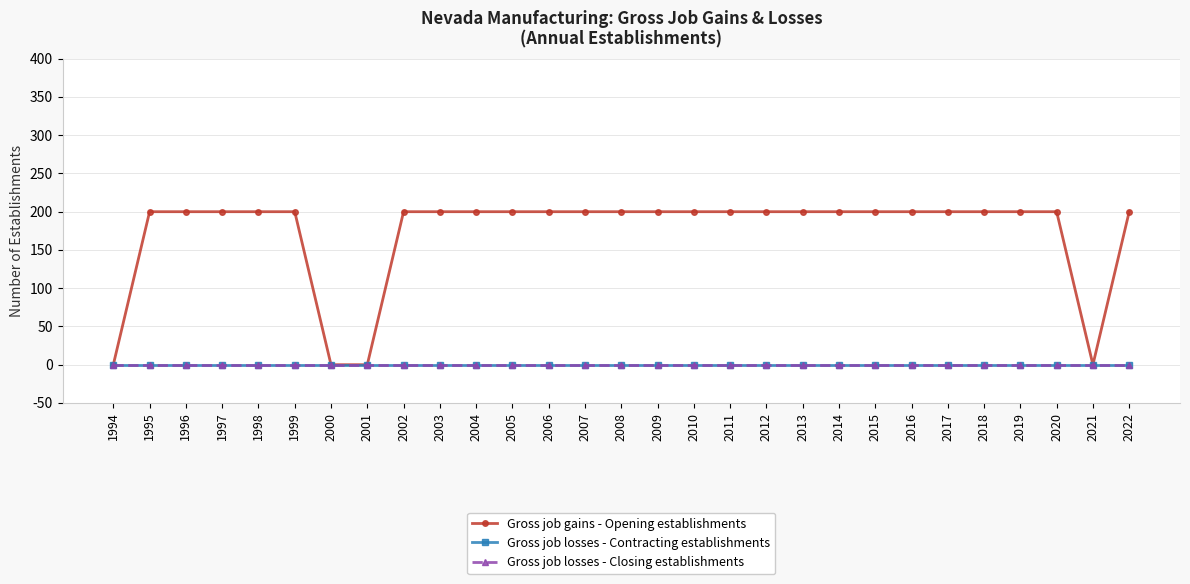

Does the chart have visible grid lines?

Yes